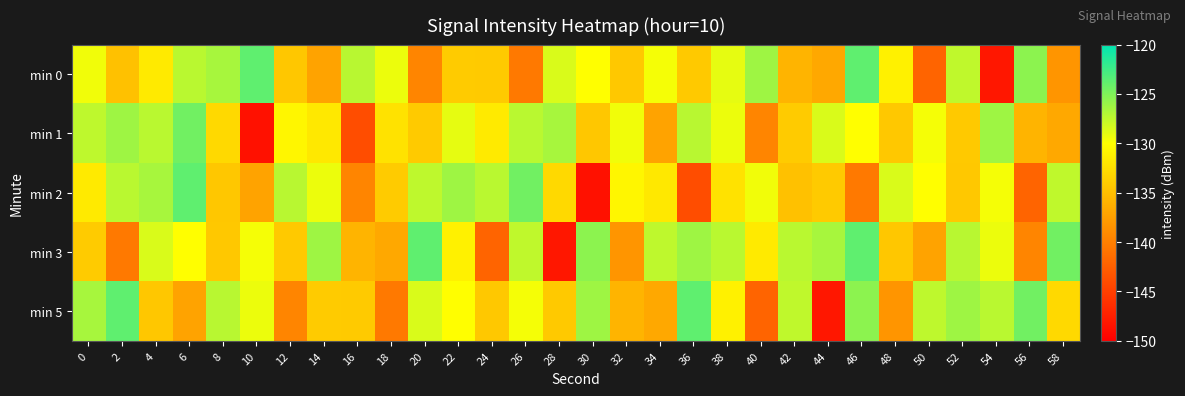

What is the smallest value displayed?

-148.6